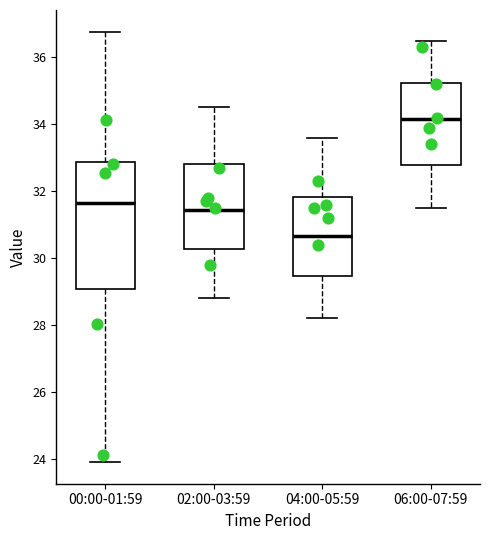

Where is the upper edge of the box for 00:00-01:59 on the y-axis? The values are not printed on the chart, so give them approximately, as read against the axis.

32.8